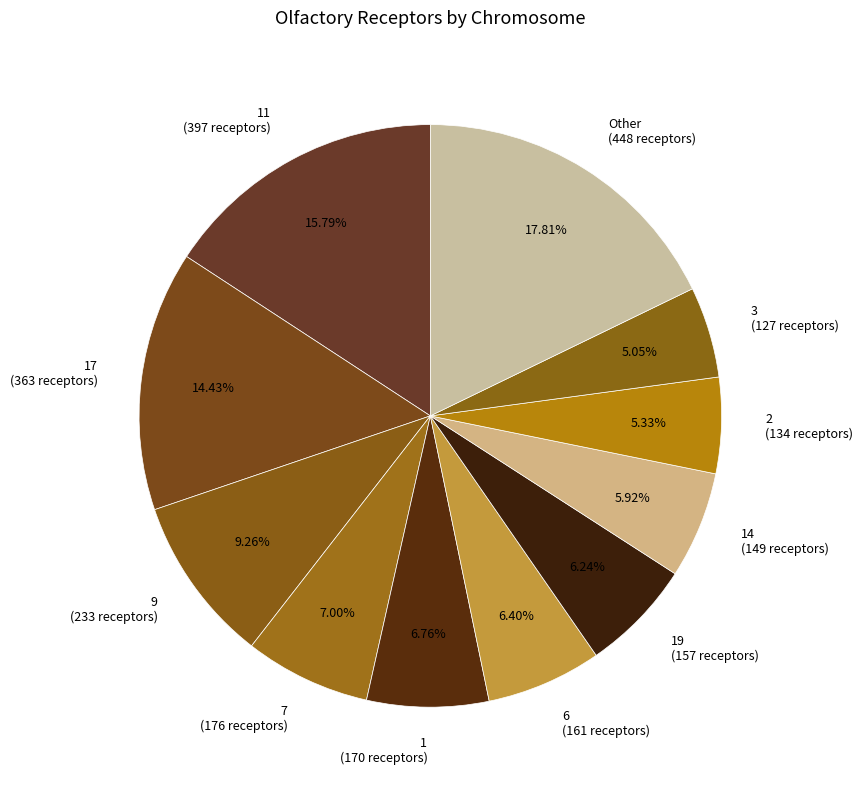

Is there a majority slice in this chart?

No